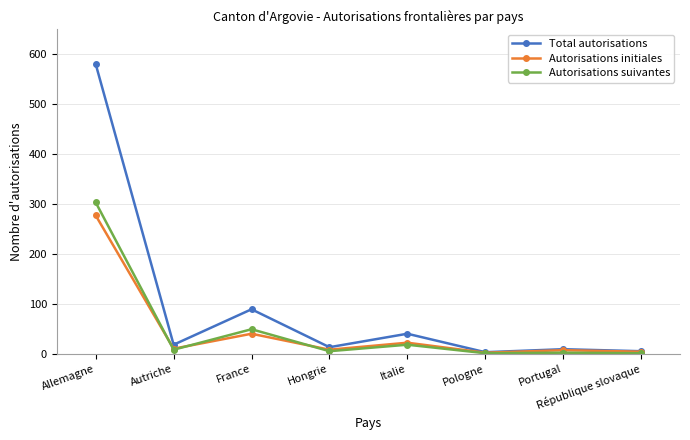

Where is the first local maximum for Autorisations initiales?

France